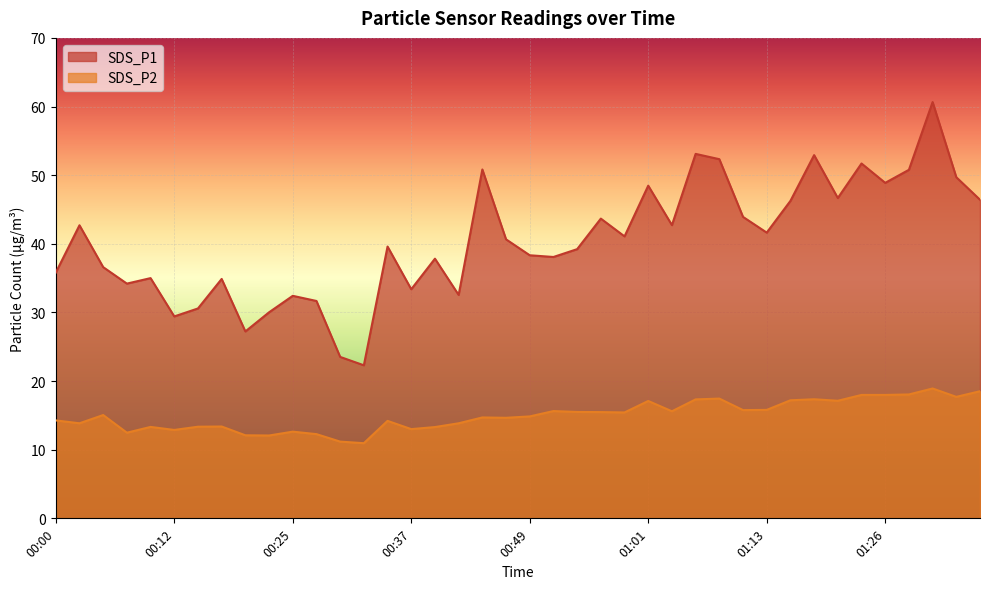

List the series in order of their overall mean, highest first.

SDS_P1, SDS_P2